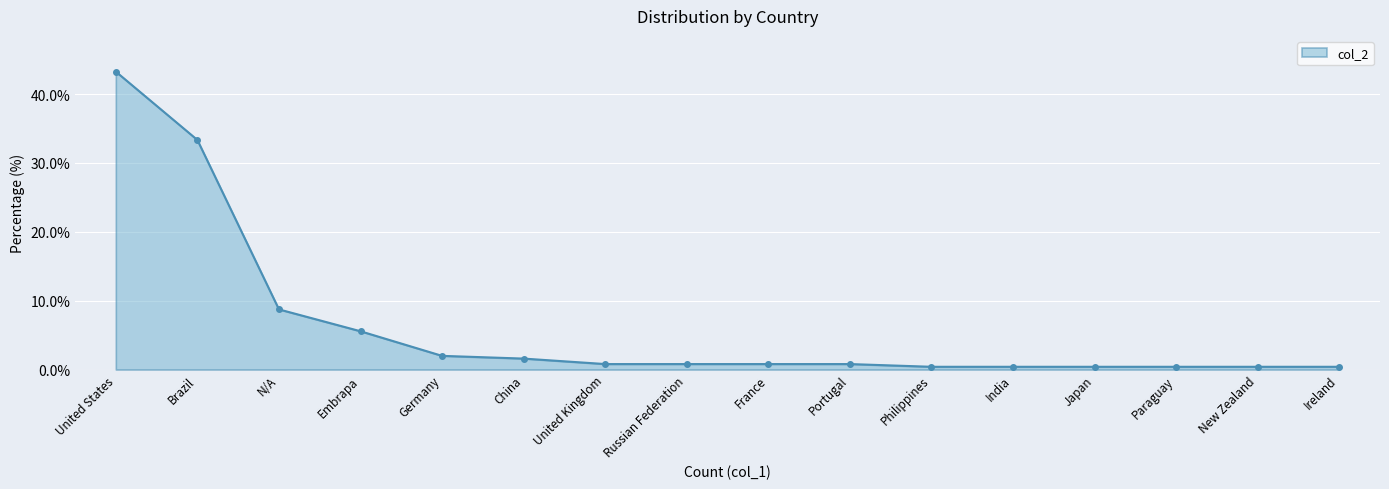

Reading right to left, transcribe all the data shown in this chart.

Ireland=0.4	New Zealand=0.4	Paraguay=0.4	Japan=0.4	India=0.4	Philippines=0.4	Portugal=0.8	France=0.8	Russian Federation=0.8	United Kingdom=0.8	China=1.6	Germany=2.0	Embrapa=5.6	N/A=8.7	Brazil=33.3	United States=43.3